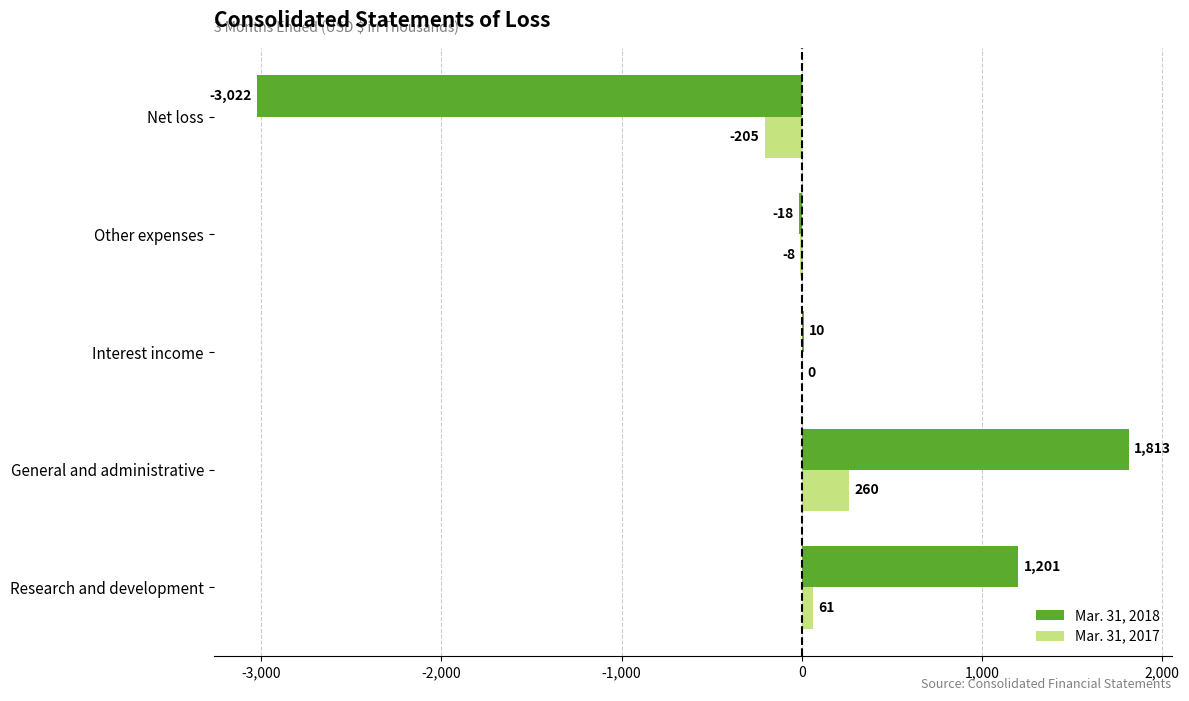

What is the sum of all Mar. 31, 2017 values?

108